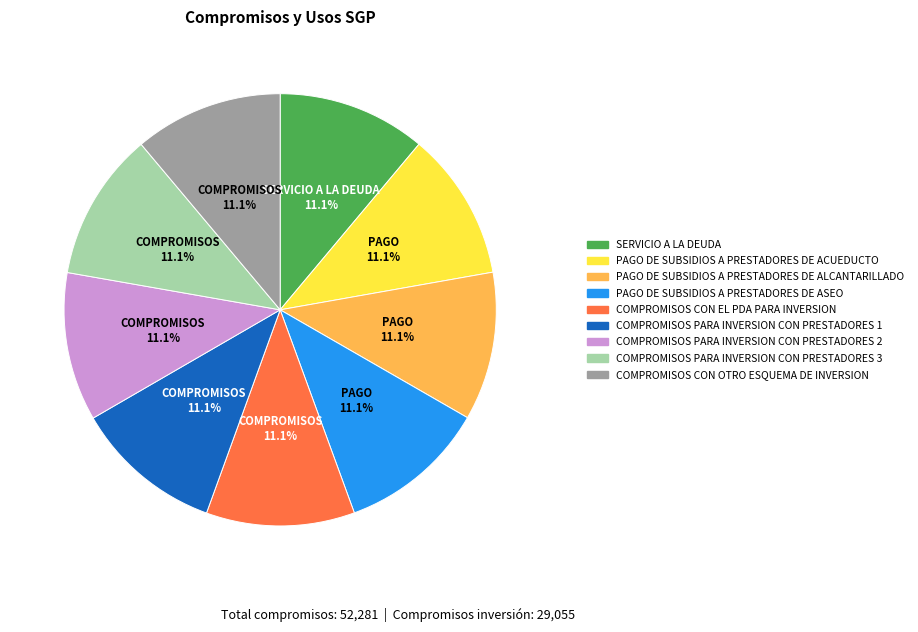

To the nearest percent, what is the combined percentage of PAGO DE SUBSIDIOS A PRESTADORES DE ACUEDUCTO and COMPROMISOS CON OTRO ESQUEMA DE INVERSION?

22%